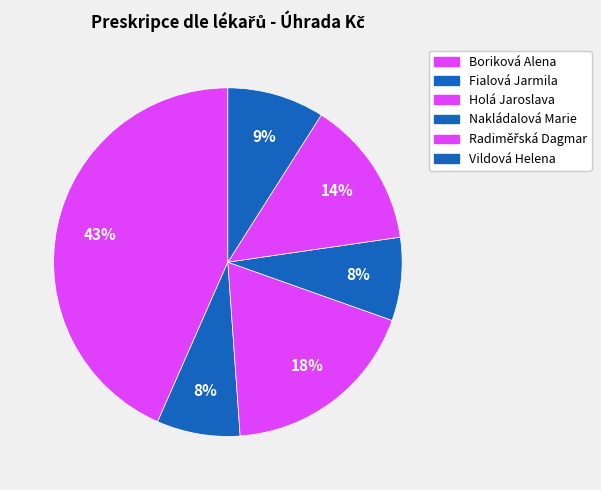

What percentage is NOT represented by Fialová Jarmila?

92.3%